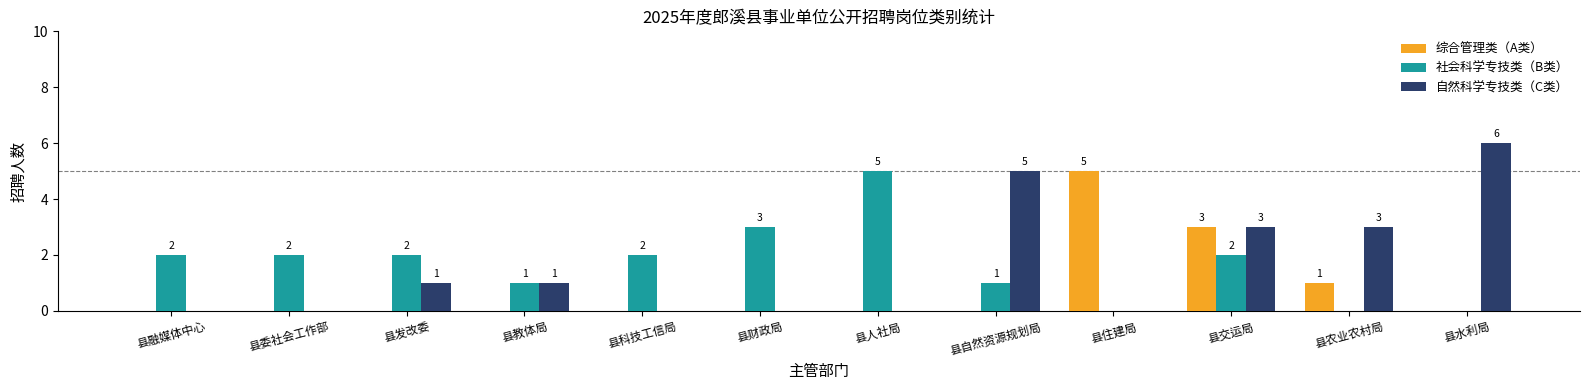

What are all the series names shown in the legend?

综合管理类（A类）, 社会科学专技类（B类）, 自然科学专技类（C类）